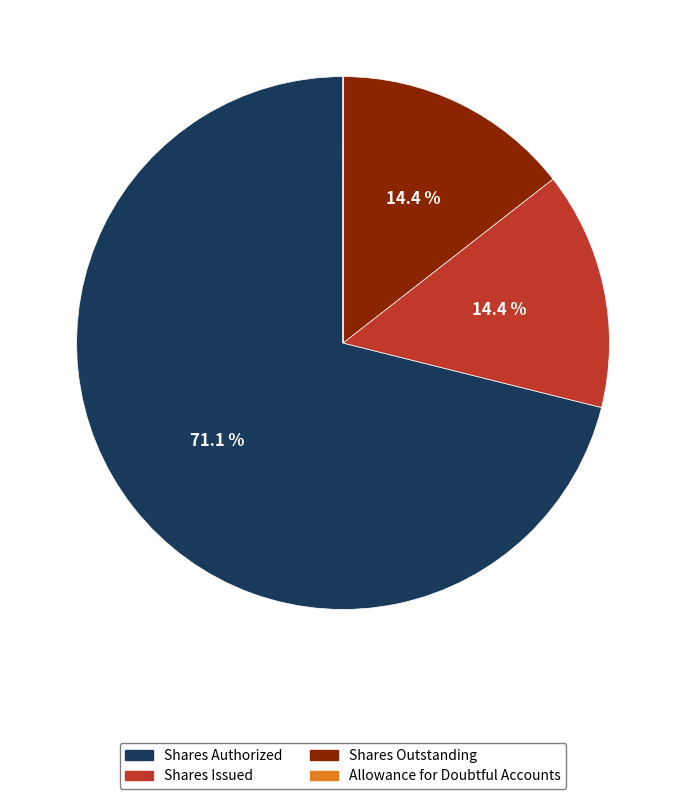

Which category accounts for the majority?

Common stock, shares authorized